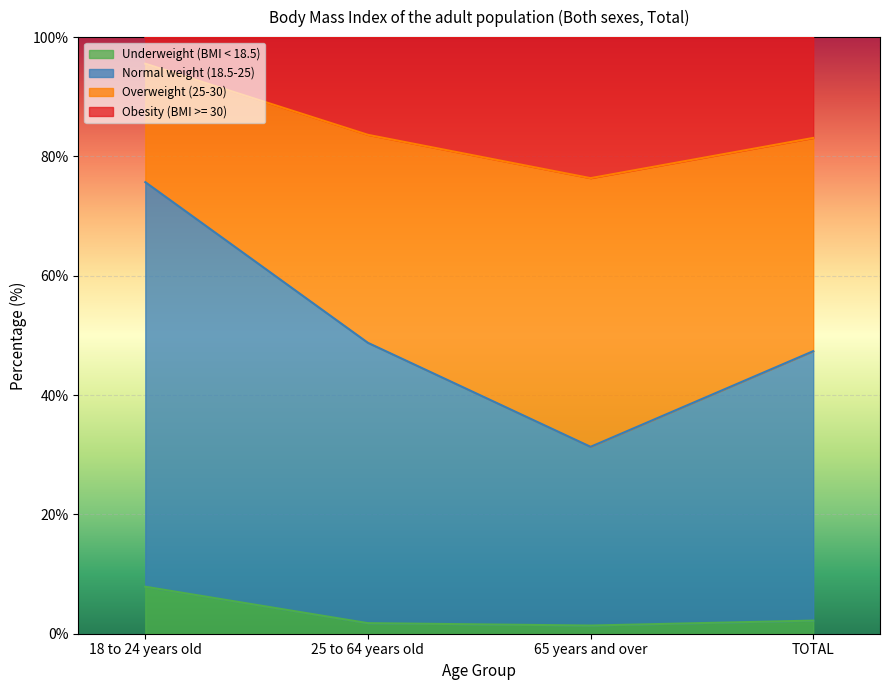

What position from the left is 65 years and over?

3